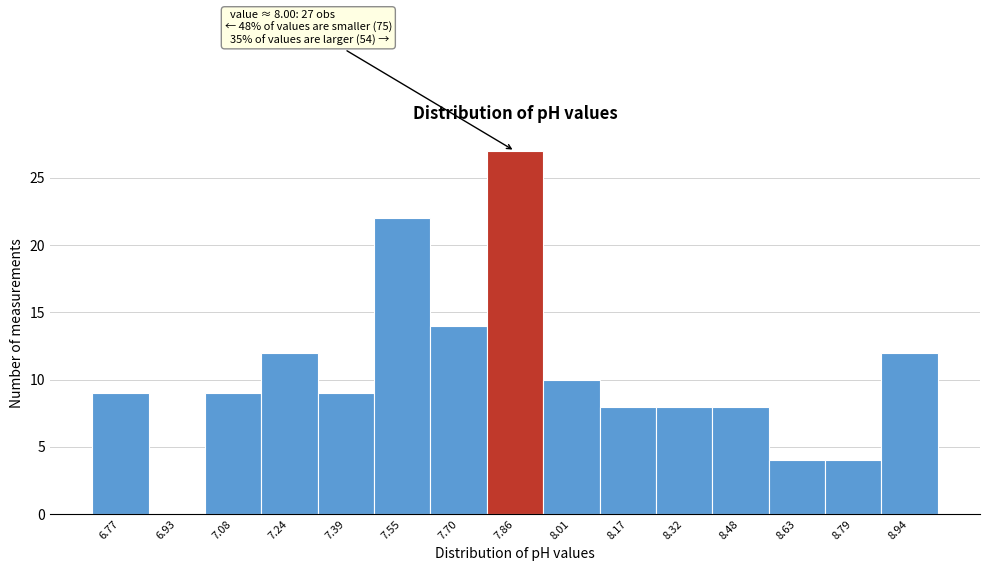

Reading left to right, what are all the values shown in this chart?

6.77=9	6.93=0	7.08=9	7.24=12	7.39=9	7.55=22	7.70=14	7.86=27	8.01=10	8.17=8	8.32=8	8.48=8	8.63=4	8.79=4	8.94=12